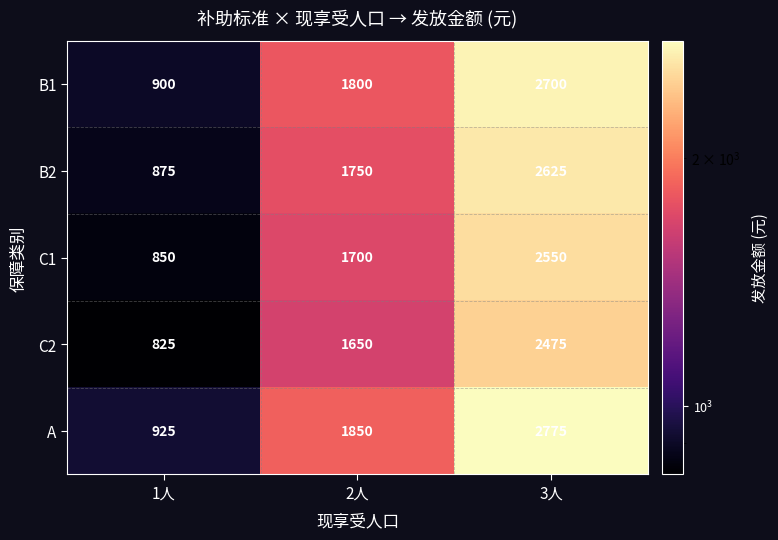

Reading left to right, list all the values displayed in this chart.

B1: 1人=900	2人=1800	3人=2700
B2: 1人=875	2人=1750	3人=2625
C1: 1人=850	2人=1700	3人=2550
C2: 1人=825	2人=1650	3人=2475
A: 1人=925	2人=1850	3人=2775